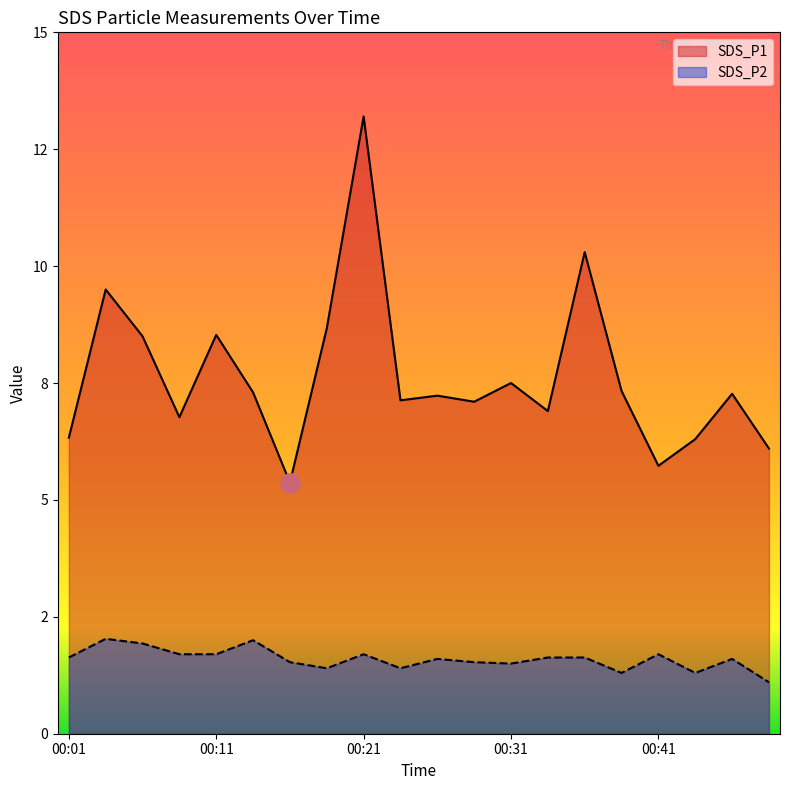

Is the value of SDS_P2 at 00:06 greater than the value of SDS_P1 at 00:14?

No